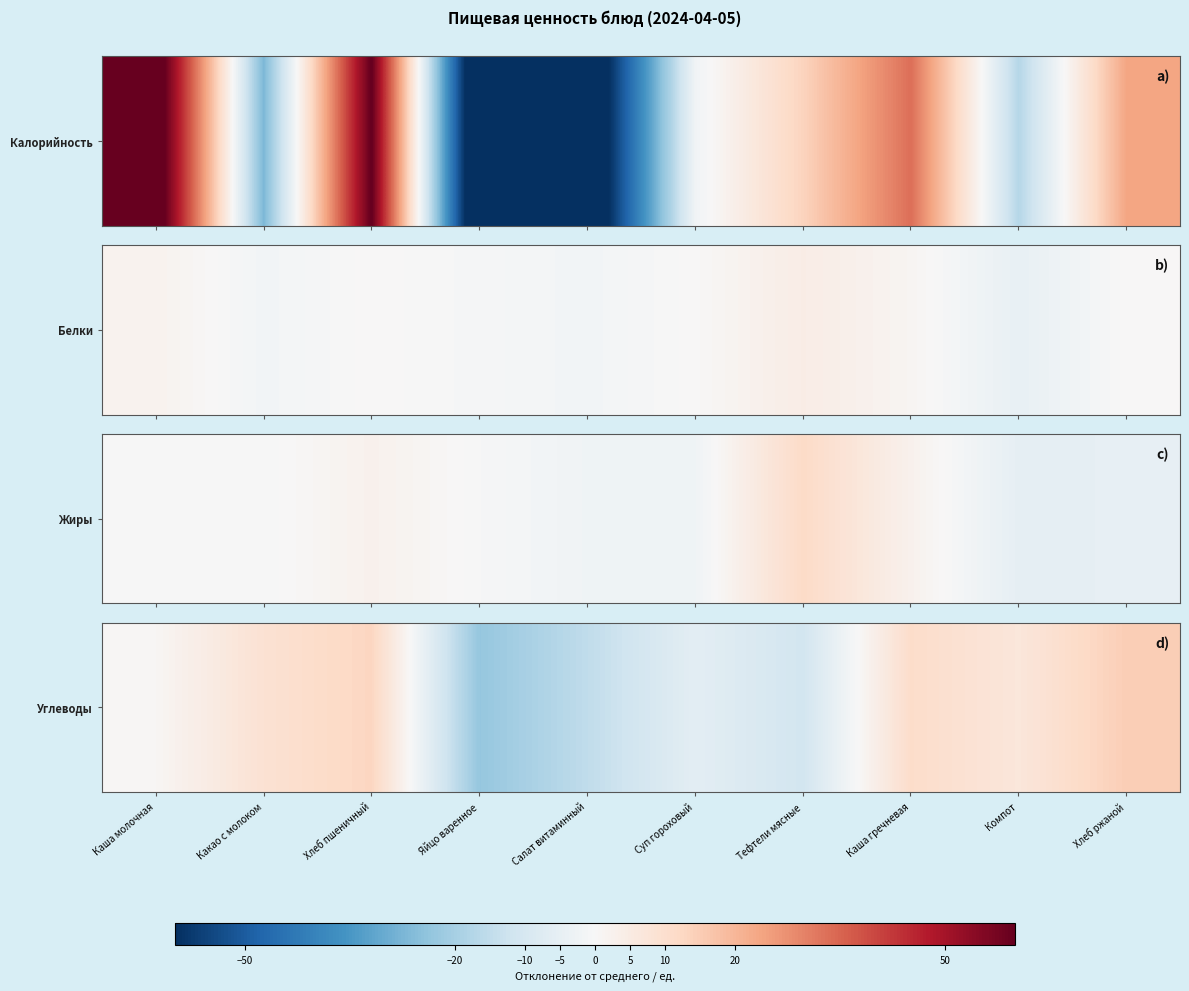

Which category has the highest value across all series?

Хлеб ржаной